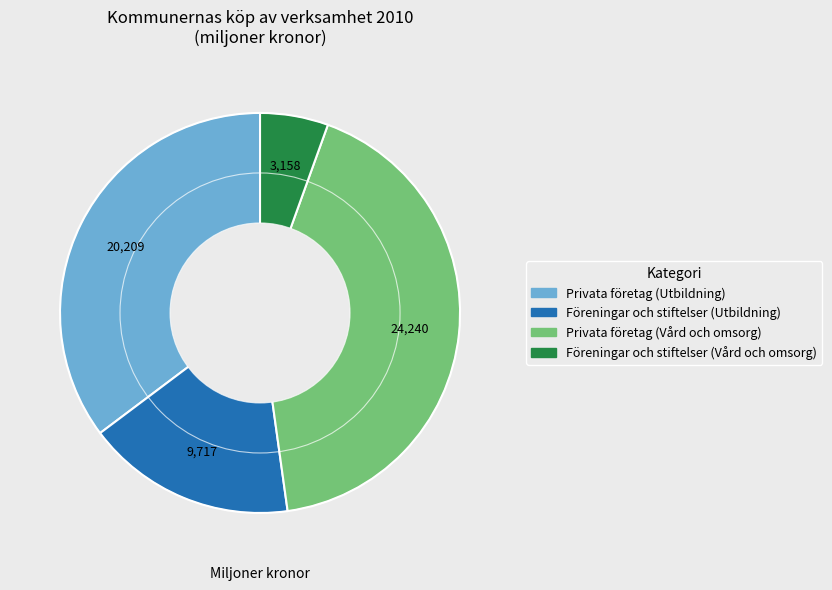

Does any single category account for the majority?

No